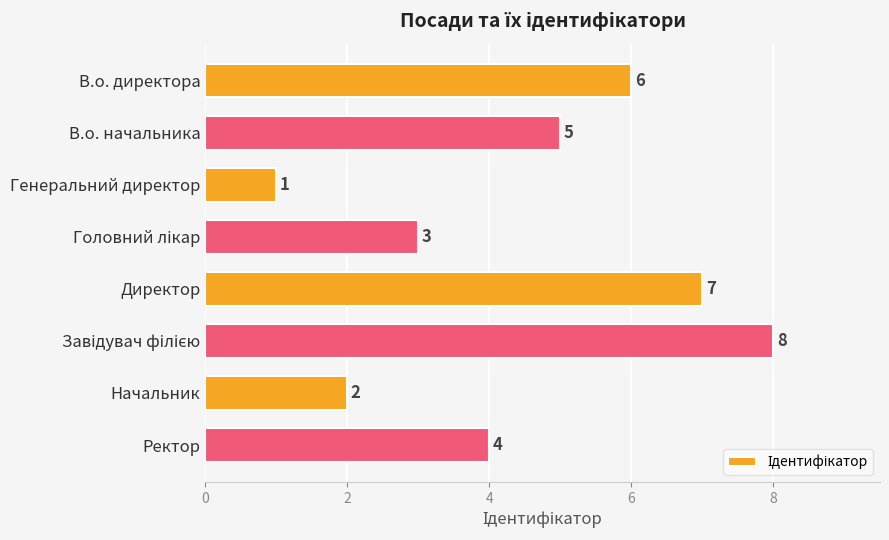

At which category does the chart reach its minimum across all series?

Генеральний директор